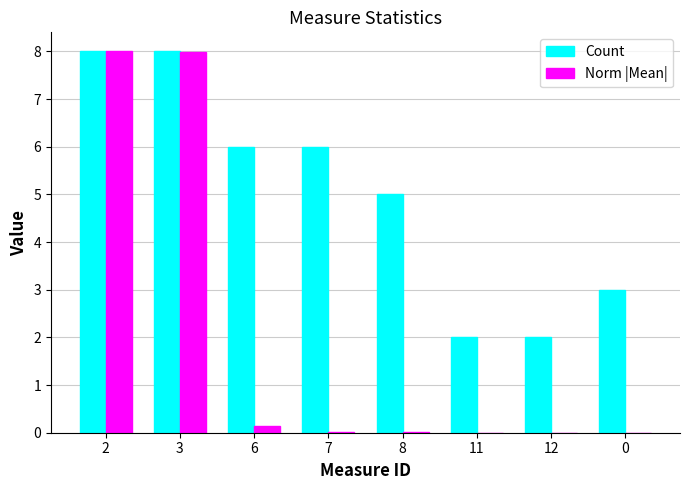

What is the total value across all series at 3?

16.0